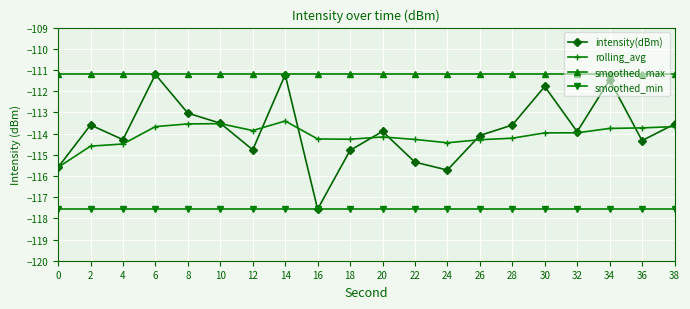

Is the value of smoothed_max at 18 greater than the value of intensity(dBm) at 20?

Yes